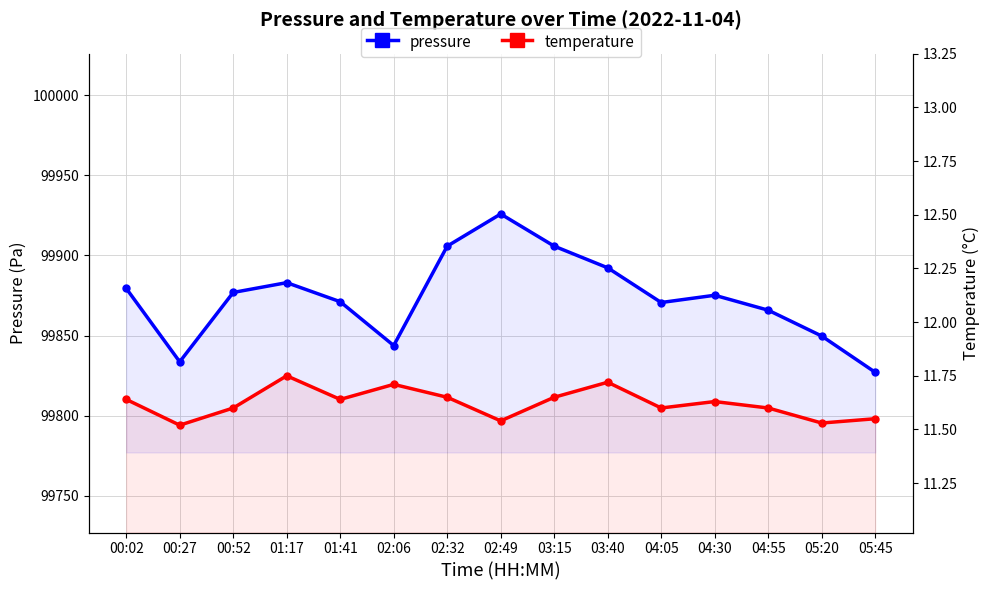

What is the spread (max minus min) of values at 02:06?

99832.1